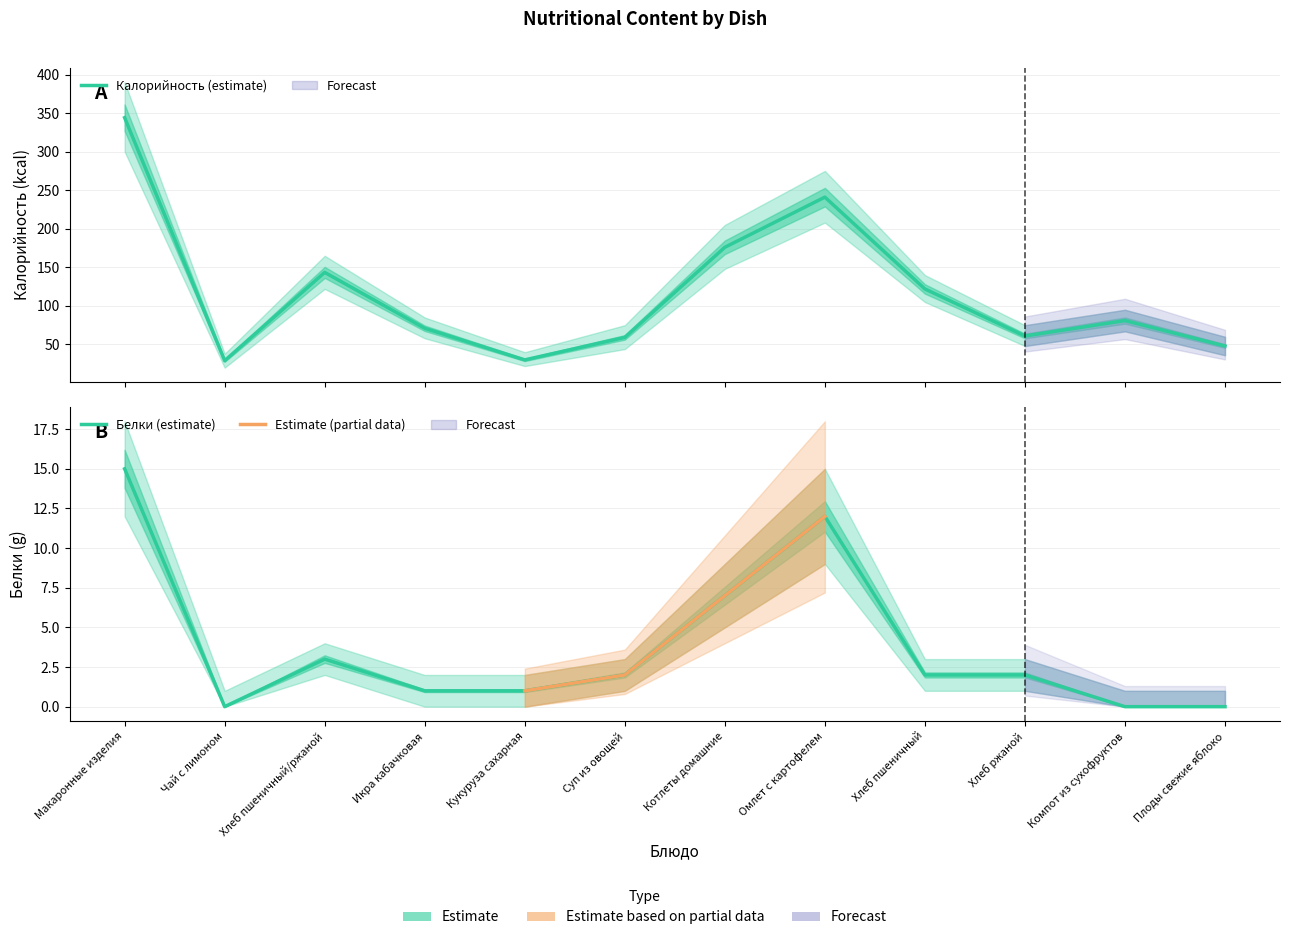

Between Хлеб пшеничный and Хлеб пшеничный/ржаной, which is larger?

Хлеб пшеничный/ржаной